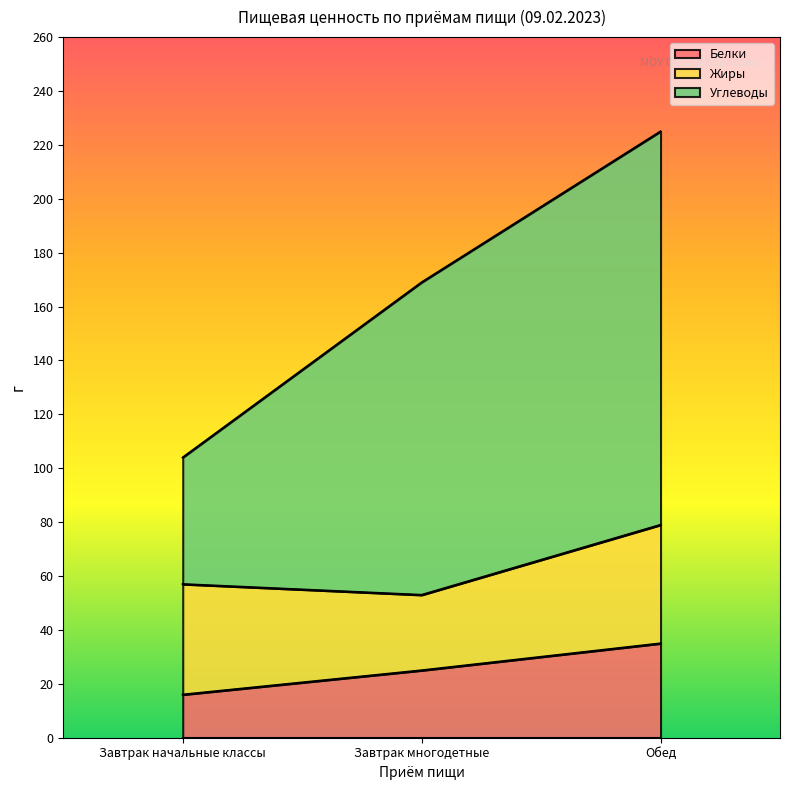

How many values in the Углеводы series exceed 169?

1